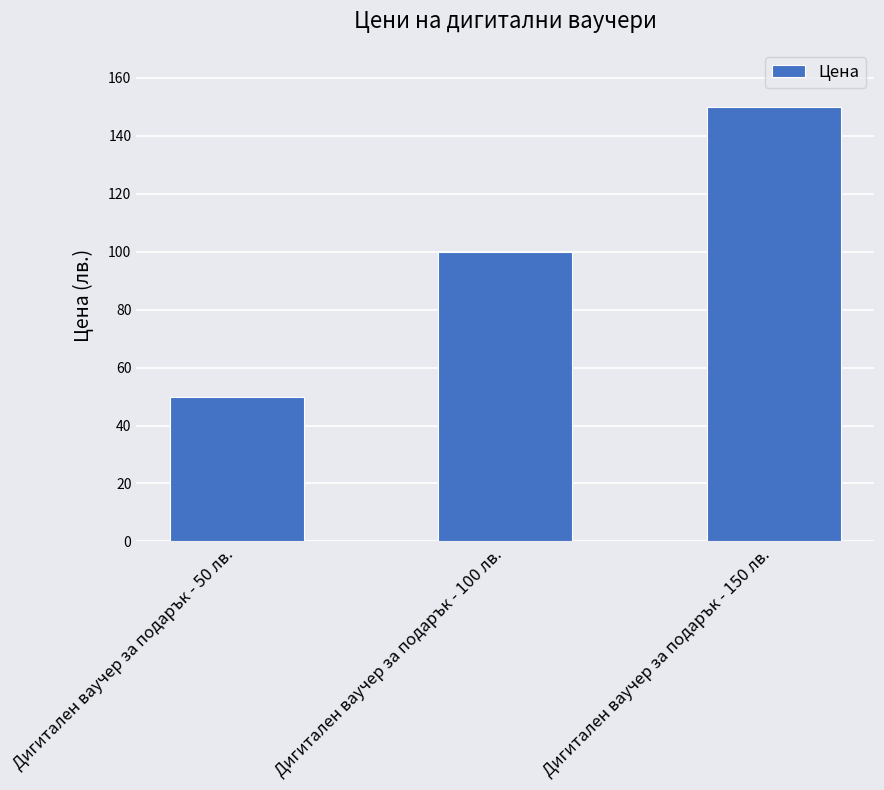

What is the change in value from Дигитален ваучер за подарък - 100 лв. to Дигитален ваучер за подарък - 150 лв.?

+50.0